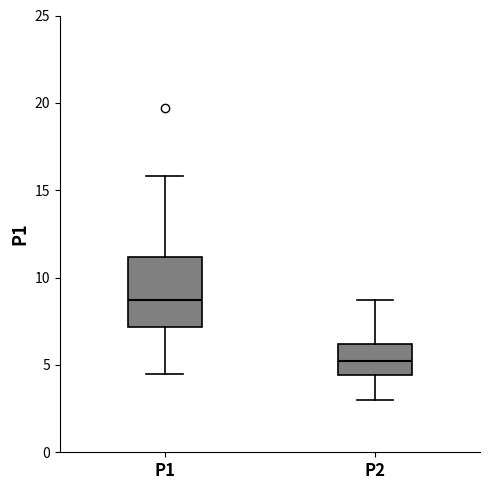

Where is the lower edge of the box for P2 on the y-axis? The values are not printed on the chart, so give them approximately, as read against the axis.

4.5